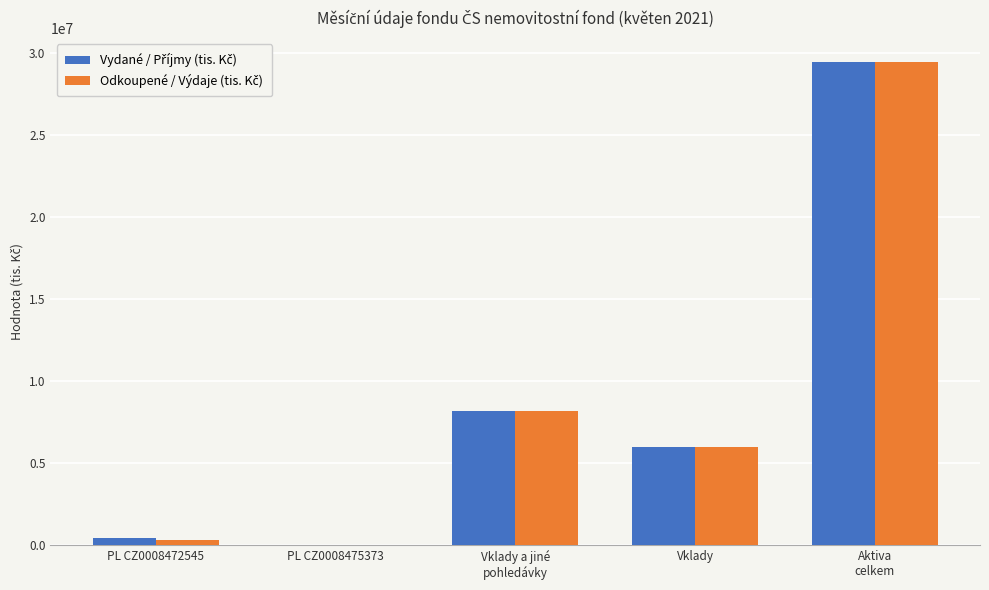

What is the greatest value displayed?

29437400